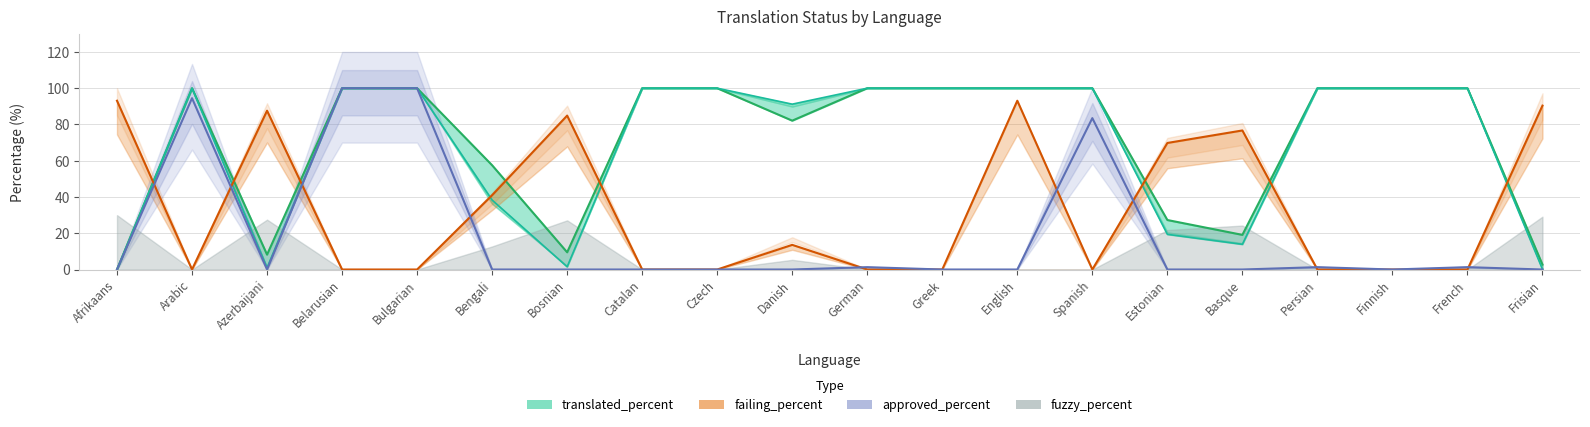

How many values in approved_percent are above zero?

7